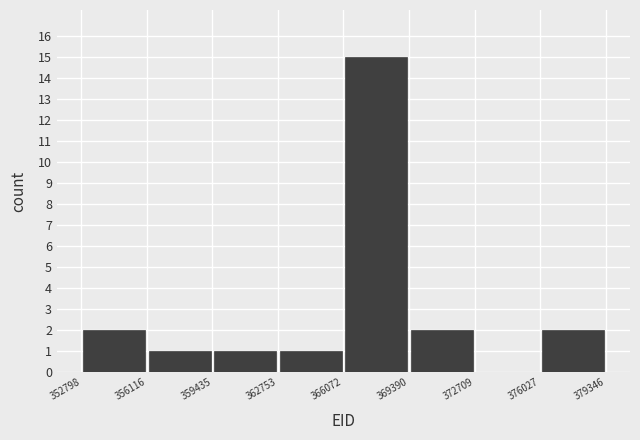

Over which range of the x-axis is the bar tallest?

366072 to 369390